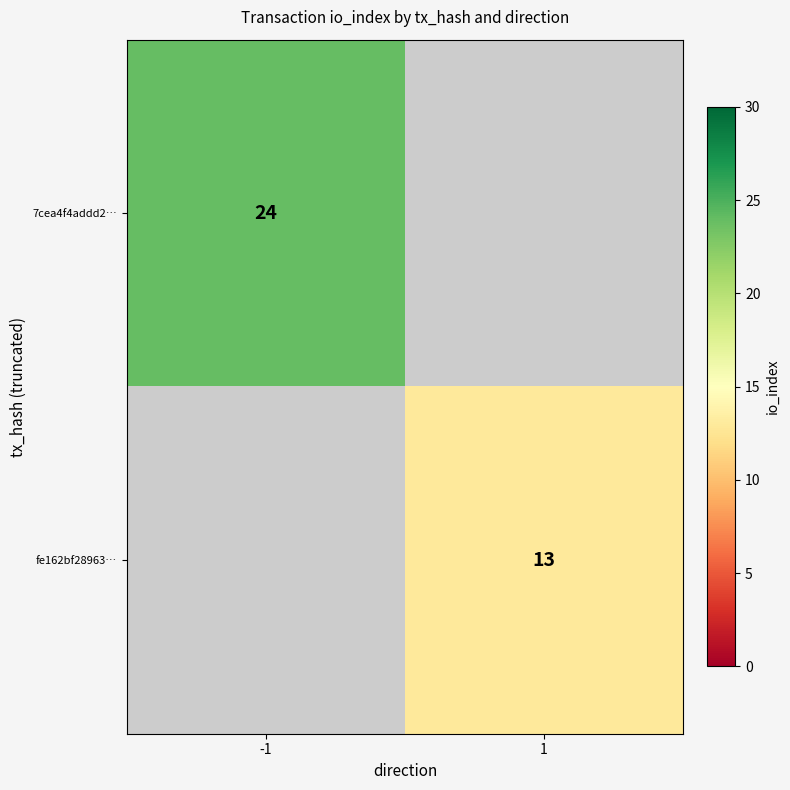

The value of fe162bf28963… at 1 is 13. True or false?

True